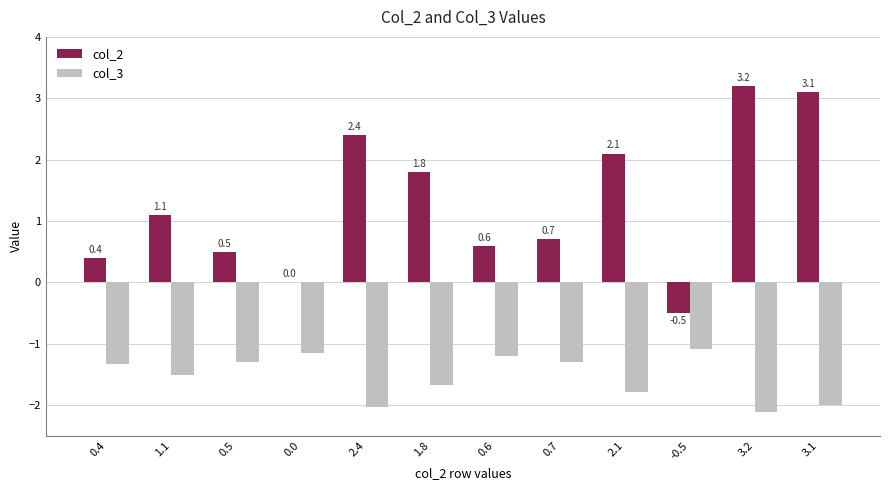

The col_3 series shows -0.4 at 0.7. True or false?

False